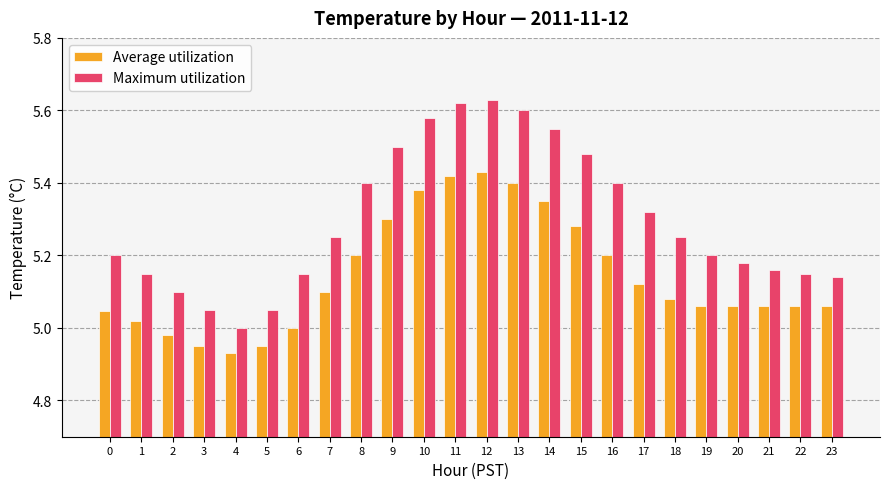

Is it true that Average utilization equals 3.4 at 23?

False